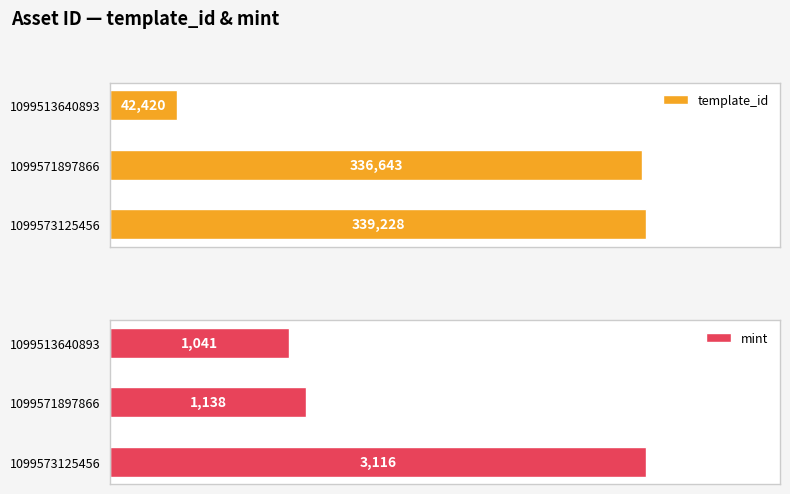

Which series has the widest spread of values?

template_id